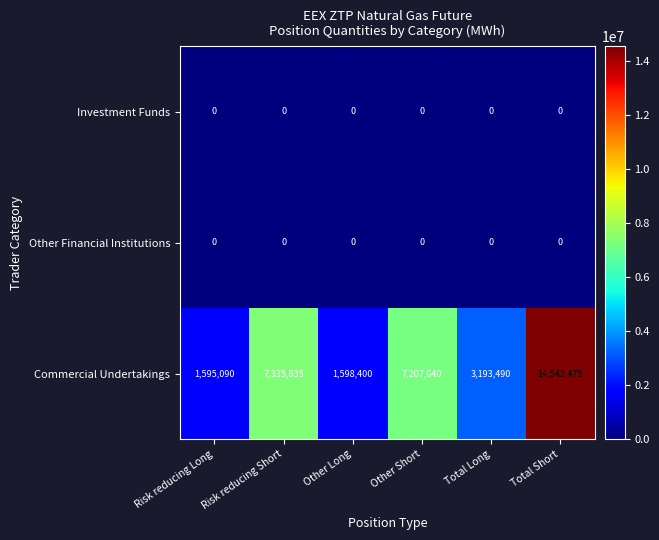

The Investment Funds series shows 0 at Total Short. True or false?

True